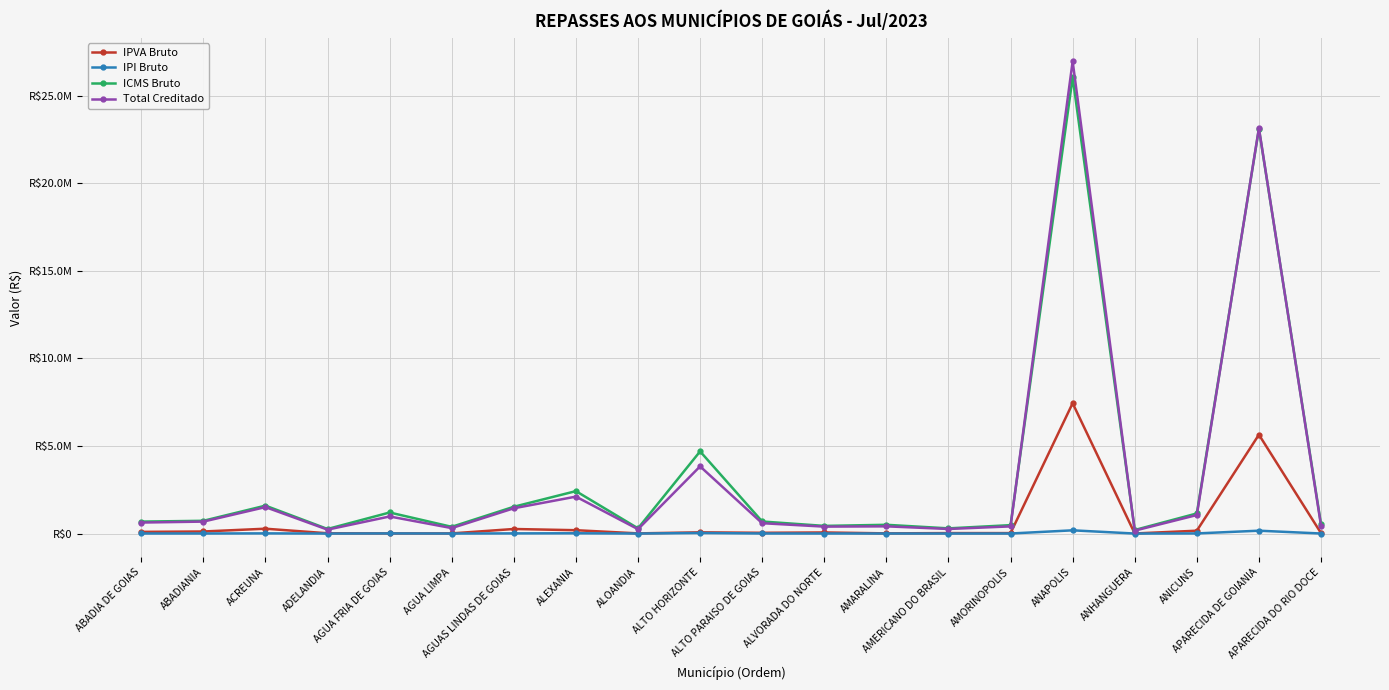

How many interior local valleys does the ICMS Bruto series have?

6